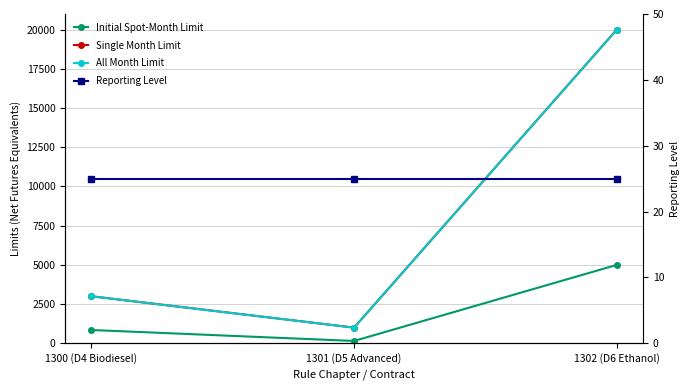

What value does the All Month Limit series have at 1302 (D6 Ethanol), to the nearest 10?

20000